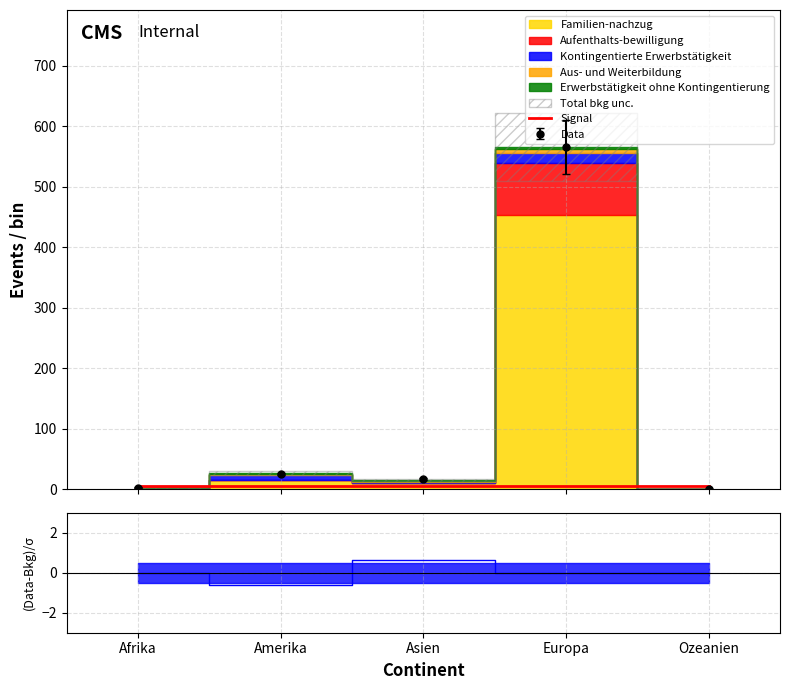

True or false: Kontingentierte Erwerbstätigkeit and Erwerbstätigkeit ohne Kontingentierung intersect in this chart.

False